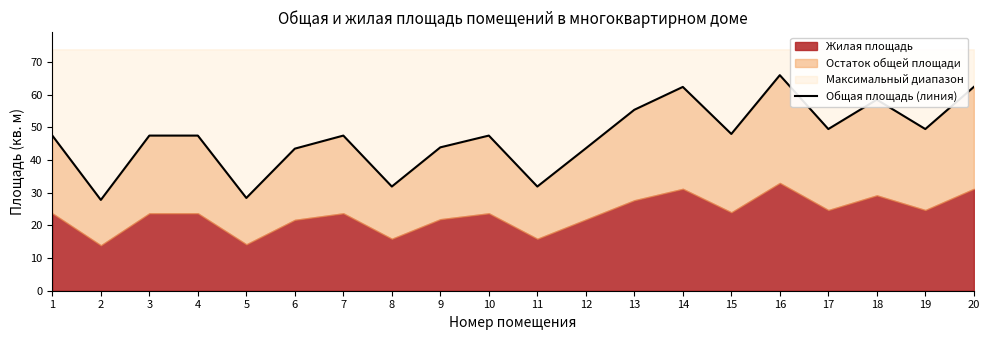

True or false: the data shows 21.5 at 1.

False